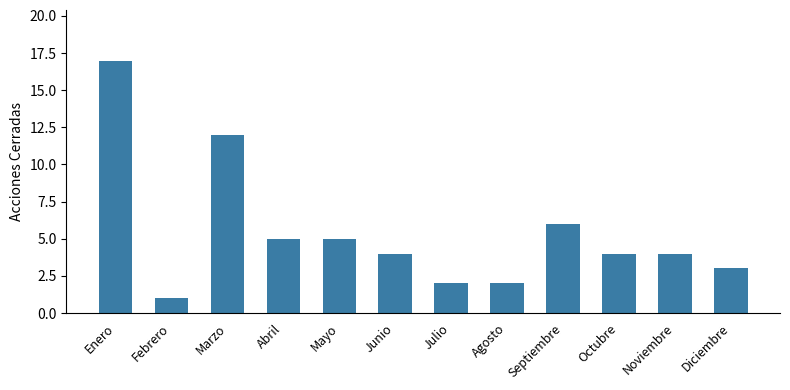

What is the value of the 4th bar from the left?

5